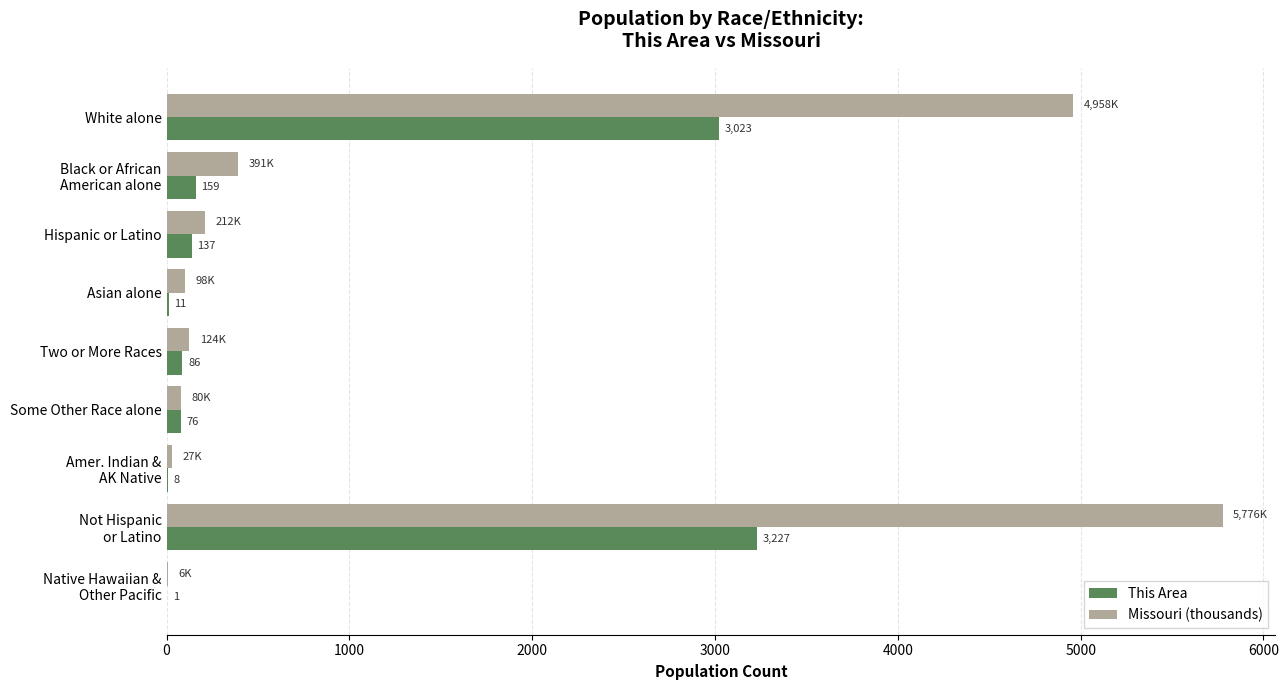

Is it true that Missouri (thousands) equals 98.1 at Asian alone?

True